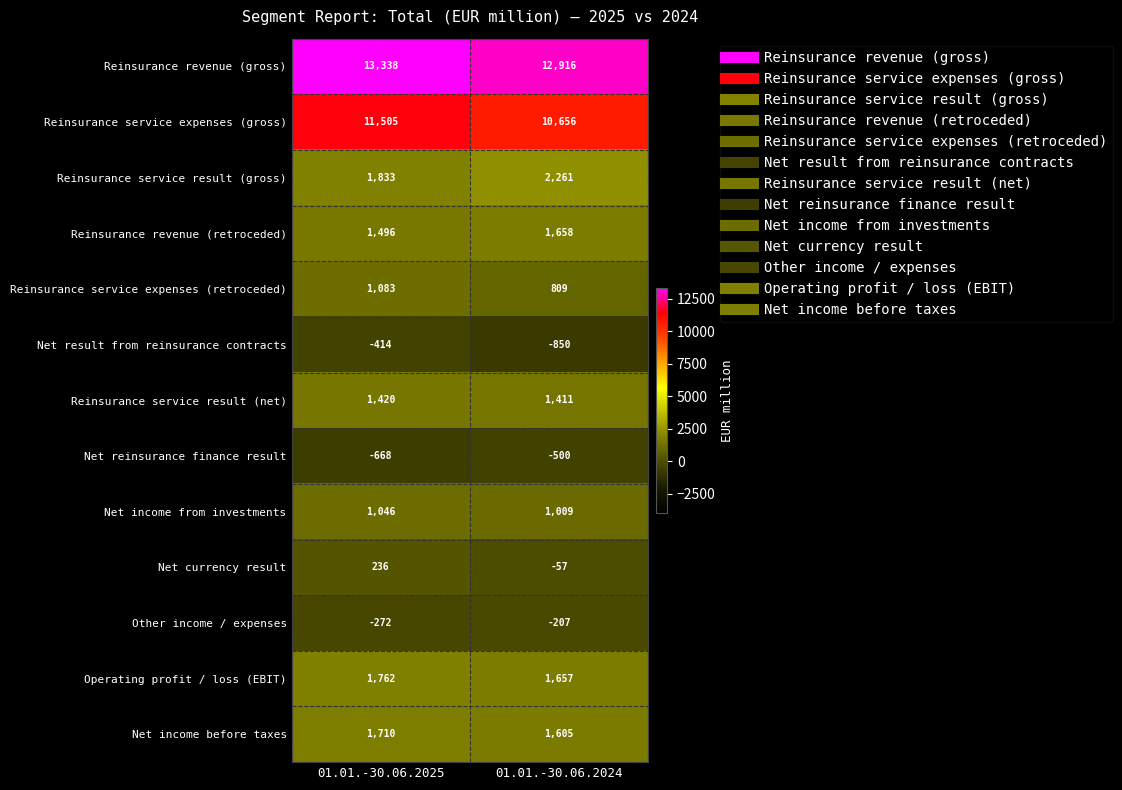

The value of Net income from investments at 01.01.-30.06.2025 is 1046. True or false?

True